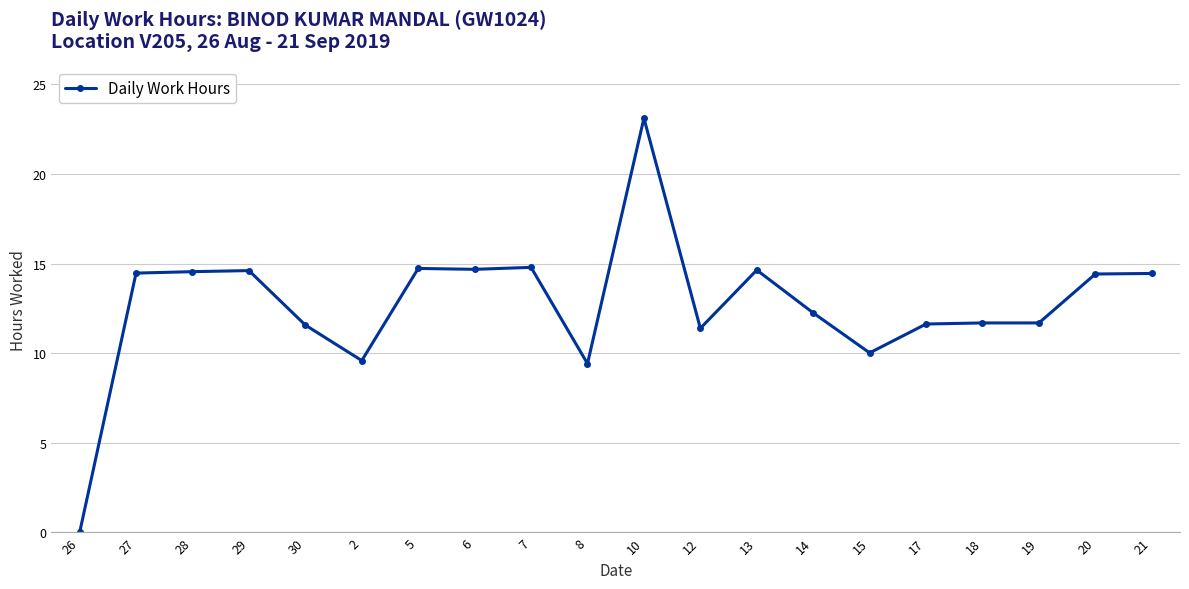

The value at 14 is 17.5. True or false?

False